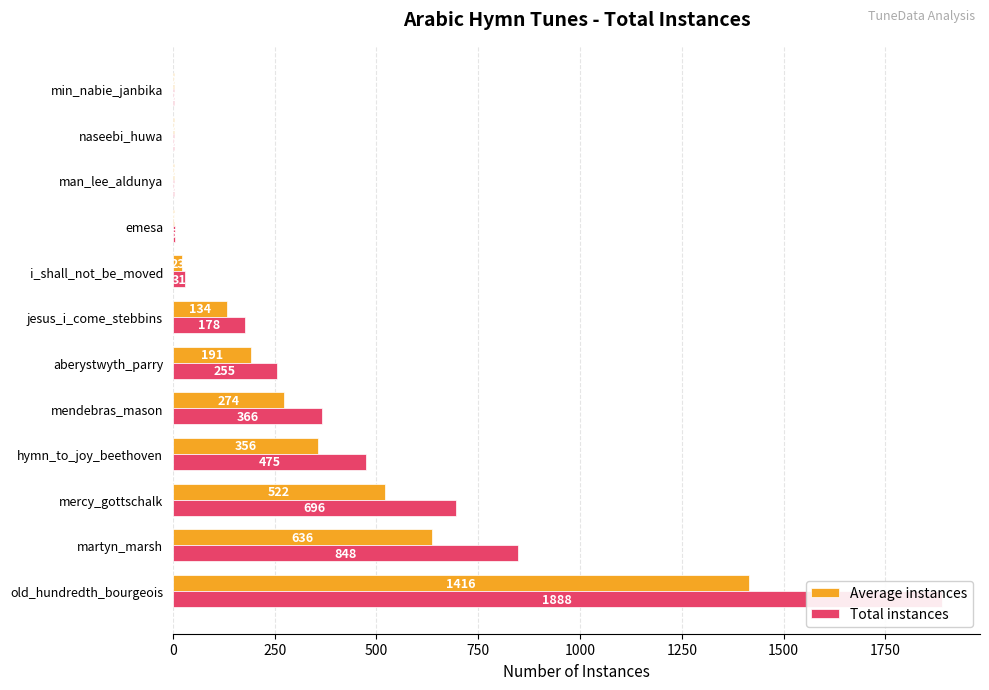

List the series in order of their peak value, lowest first.

Average instances, Total instances